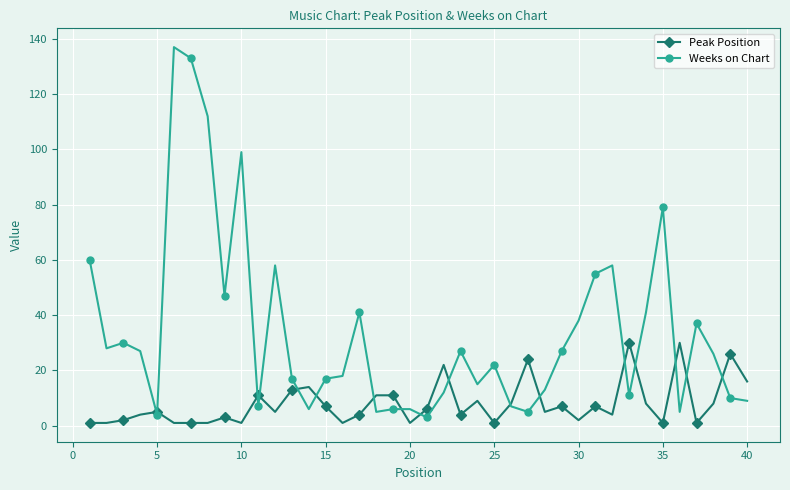

Which series has the largest range (max minus min)?

Weeks on Chart